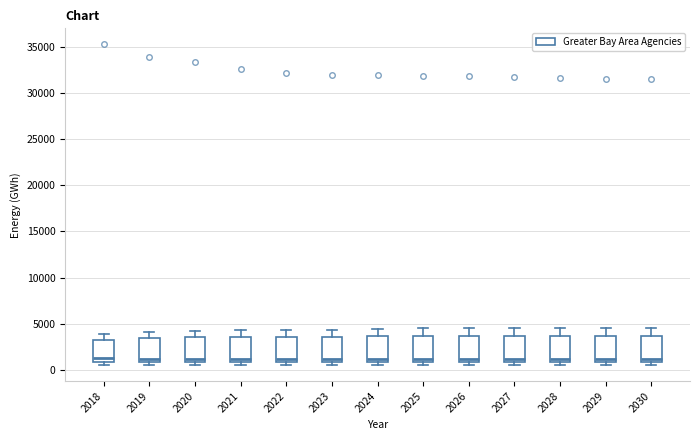

Reading left to right, transcribe this box plot: for each box, give where its median line is, the range the box spans, and where its two whiskers end, as read against the y-axis. The values are not printed on the chart, so give them approximately, as read against the axis.

2018: median 1000 (just above the box's lower edge), box 1000 to 3500, whiskers 500 to 4000
2019: median 1000 (just above the box's lower edge), box 1000 to 3500, whiskers 500 to 4000
2020: median 1000 (just above the box's lower edge), box 1000 to 3500, whiskers 500 to 4000
2021: median 1000 (just above the box's lower edge), box 1000 to 3500, whiskers 500 to 4500
2022: median 1000 (just above the box's lower edge), box 1000 to 3500, whiskers 500 to 4500
2023: median 1000 (just above the box's lower edge), box 1000 to 3500, whiskers 500 to 4500
2024: median 1000 (just above the box's lower edge), box 1000 to 3500, whiskers 500 to 4500
2025: median 1000 (just above the box's lower edge), box 1000 to 3500, whiskers 500 to 4500
2026: median 1000 (just above the box's lower edge), box 1000 to 3500, whiskers 500 to 4500
2027: median 1000 (just above the box's lower edge), box 1000 to 3500, whiskers 500 to 4500
2028: median 1000 (just above the box's lower edge), box 1000 to 3500, whiskers 500 to 4500
2029: median 1000 (just above the box's lower edge), box 1000 to 3500, whiskers 500 to 4500
2030: median 1000 (just above the box's lower edge), box 1000 to 3500, whiskers 500 to 4500